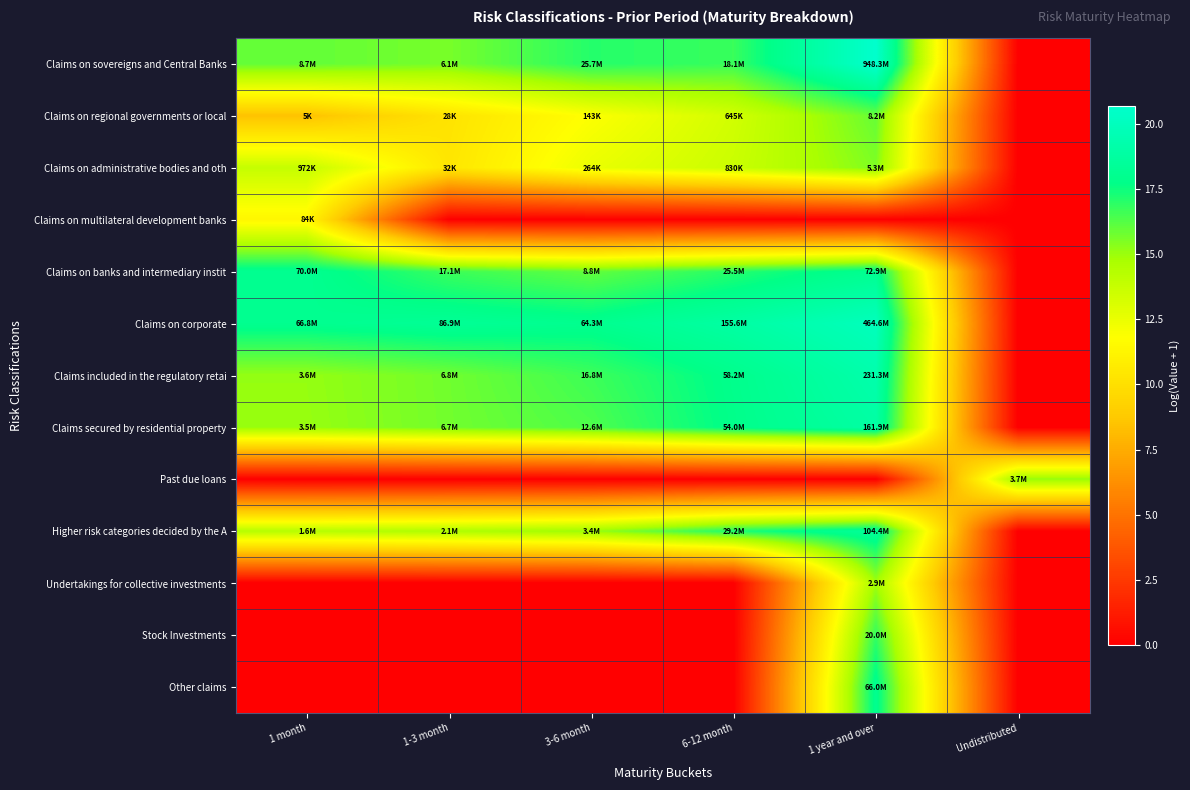

Reading right to left, extract all data points from this chart.

Claims on sovereigns and Central Banks: Undistributed=0.0	1 year and over=20.7	6-12 month=16.7	3-6 month=17.1	1-3 month=15.6	1 month=16.0
Claims on regional governments or local: Undistributed=0.0	1 year and over=15.9	6-12 month=13.4	3-6 month=11.9	1-3 month=10.2	1 month=8.5
Claims on administrative bodies and oth: Undistributed=0.0	1 year and over=15.5	6-12 month=13.6	3-6 month=12.5	1-3 month=10.4	1 month=13.8
Claims on multilateral development banks: Undistributed=0.0	1 year and over=0.0	6-12 month=0.0	3-6 month=0.0	1-3 month=0.0	1 month=11.3
Claims on banks and intermediary instit: Undistributed=0.0	1 year and over=18.1	6-12 month=17.1	3-6 month=16.0	1-3 month=16.7	1 month=18.1
Claims on corporate: Undistributed=0.0	1 year and over=20.0	6-12 month=18.9	3-6 month=18.0	1-3 month=18.3	1 month=18.0
Claims included in the regulatory retai: Undistributed=0.0	1 year and over=19.3	6-12 month=17.9	3-6 month=16.6	1-3 month=15.7	1 month=15.1
Claims secured by residential property: Undistributed=0.0	1 year and over=18.9	6-12 month=17.8	3-6 month=16.4	1-3 month=15.7	1 month=15.1
Past due loans: Undistributed=15.1	1 year and over=0.0	6-12 month=0.0	3-6 month=0.0	1-3 month=0.0	1 month=0.0
Higher risk categories decided by the A: Undistributed=0.0	1 year and over=18.5	6-12 month=17.2	3-6 month=15.0	1-3 month=14.6	1 month=14.3
Undertakings for collective investments: Undistributed=0.0	1 year and over=14.9	6-12 month=0.0	3-6 month=0.0	1-3 month=0.0	1 month=0.0
Stock Investments: Undistributed=0.0	1 year and over=16.8	6-12 month=0.0	3-6 month=0.0	1-3 month=0.0	1 month=0.0
Other claims: Undistributed=0.0	1 year and over=18.0	6-12 month=0.0	3-6 month=0.0	1-3 month=0.0	1 month=0.0